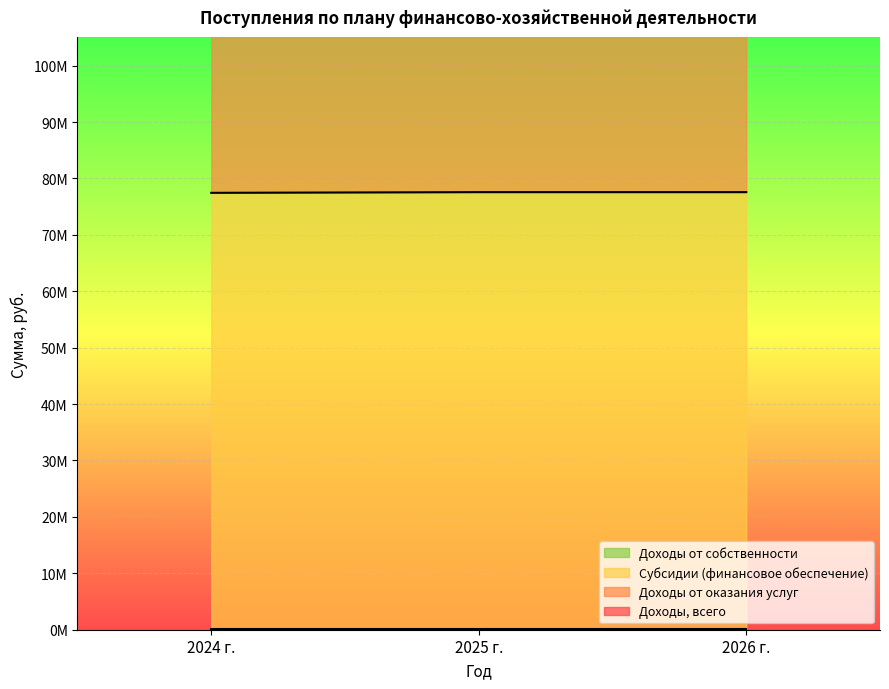

What is the total value across all series at 2024 г.?

494054166.0